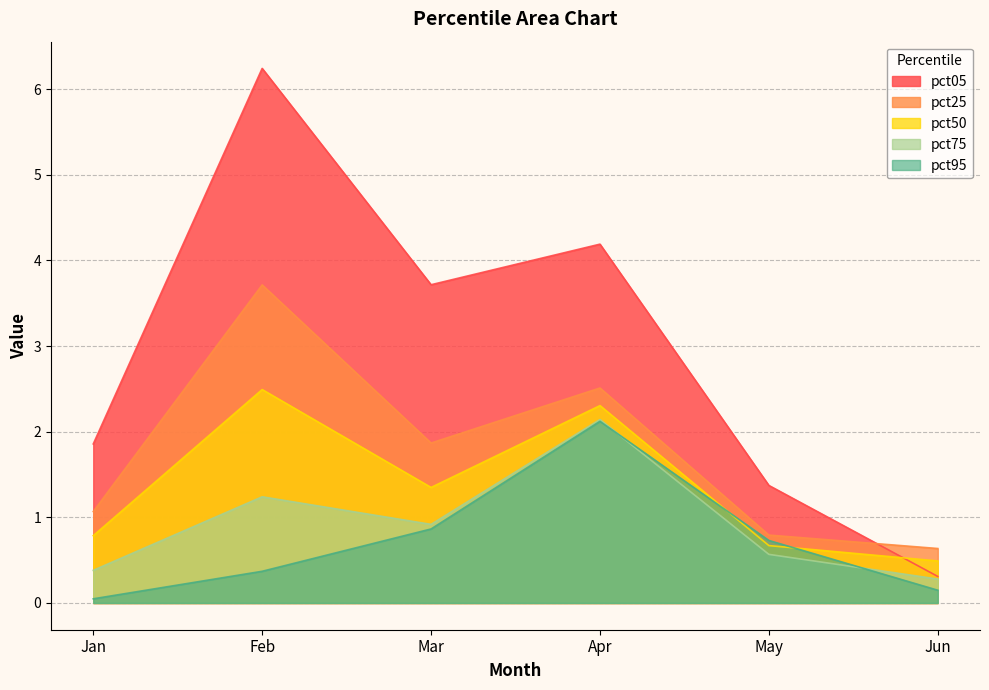

True or false: pct50 has a value of 3.6 at Apr.

False